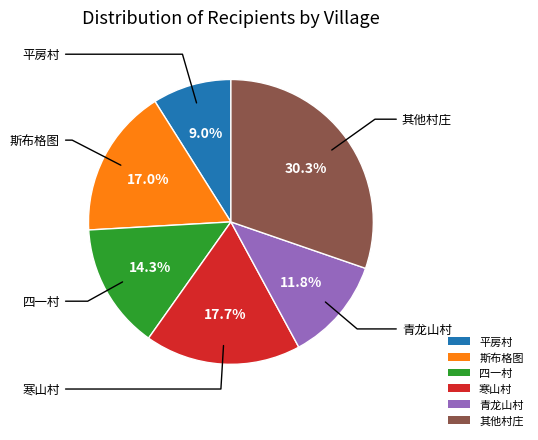

How many segments does this pie chart have?

6